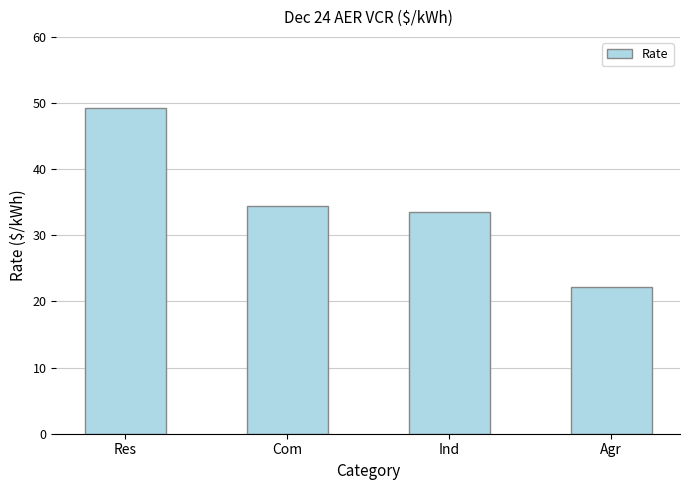

The value at Ind is 56.8. True or false?

False